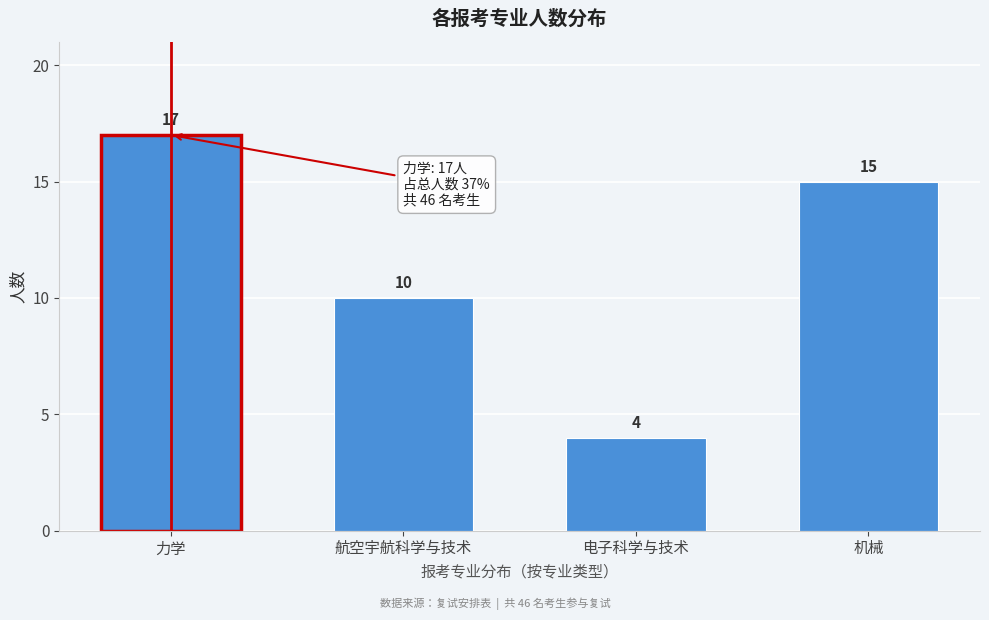

Reading left to right, what are all the values shown in this chart?

17	10	4	15